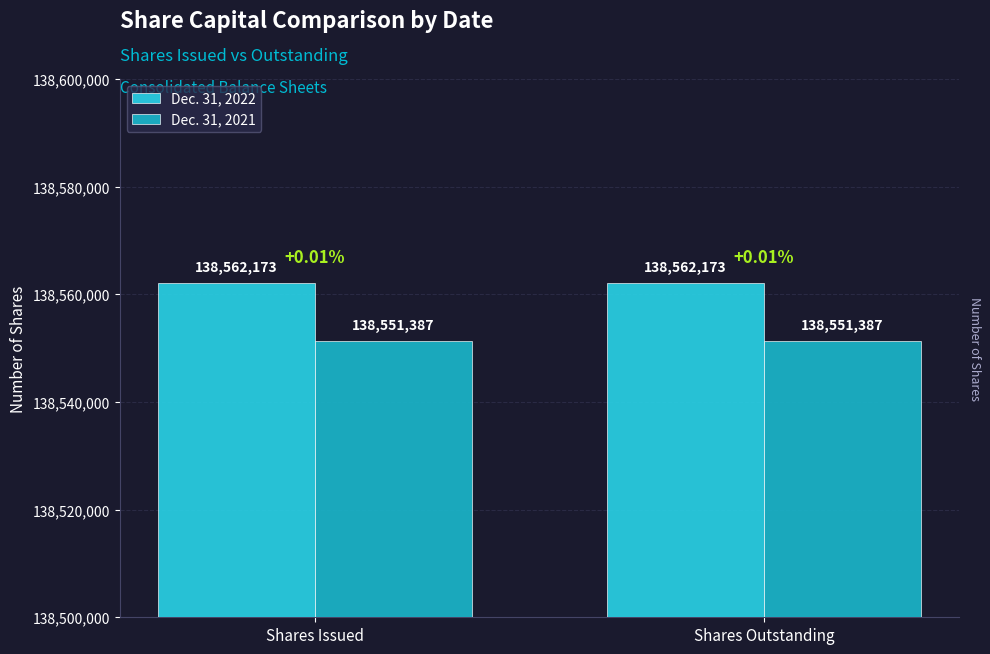

Which series has the largest total across all categories?

Dec. 31, 2022